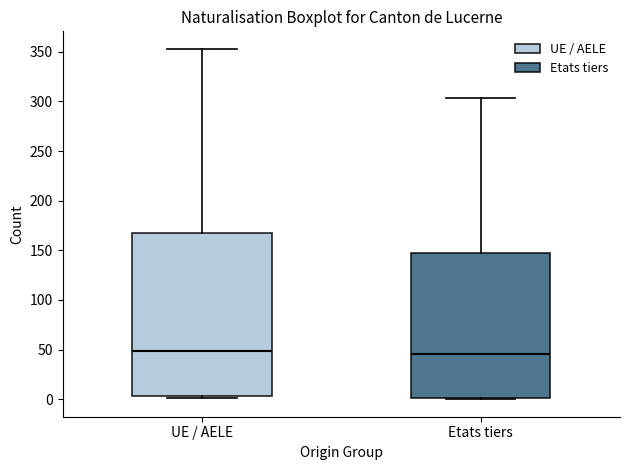

Reading left to right, transcribe this box plot: for each box, give where its median line is, the range the box spans, and where its two whiskers end, as read against the y-axis. The values are not printed on the chart, so give them approximately, as read against the axis.

UE / AELE: median 50, box 5 to 165, whiskers 0 to 355
Etats tiers: median 45, box 0 to 150, whiskers 0 to 305